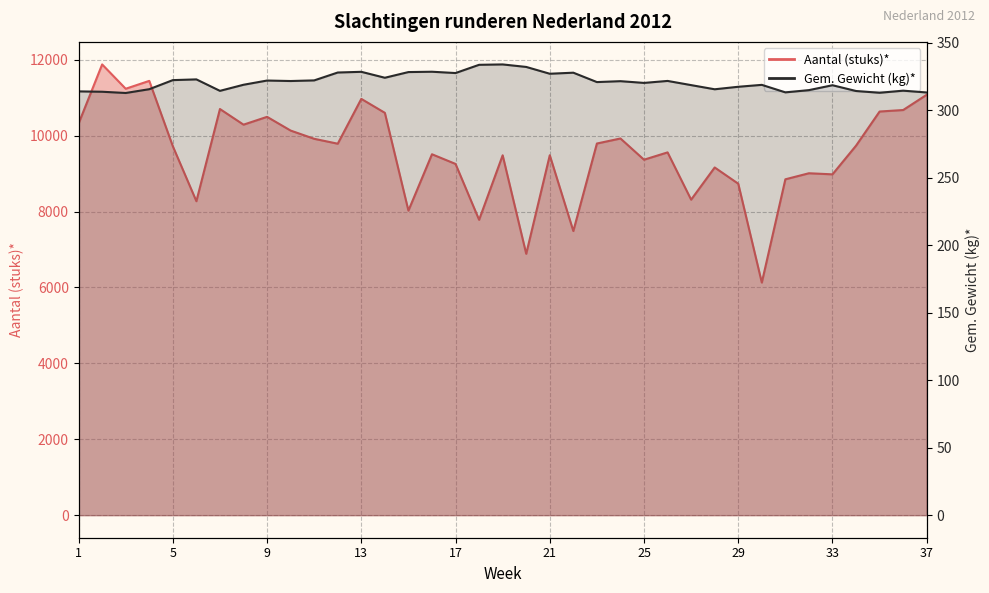

True or false: Gem. Gewicht (kg)* and Aantal (stuks)* intersect in this chart.

False